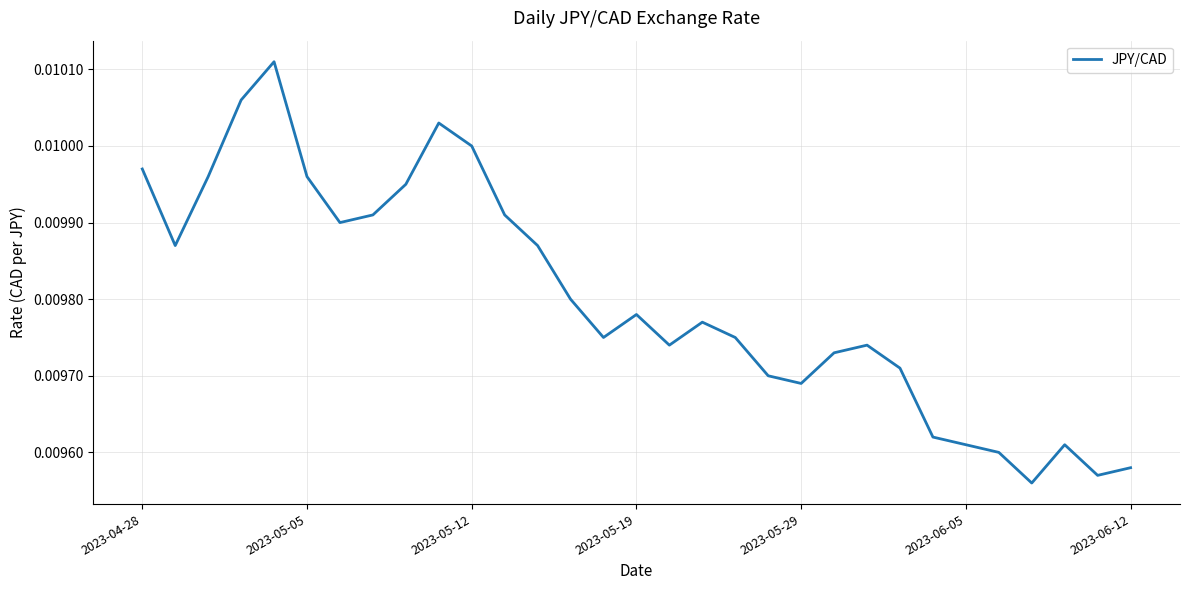

True or false: there are more than 0 points higher than both neighbors.

True